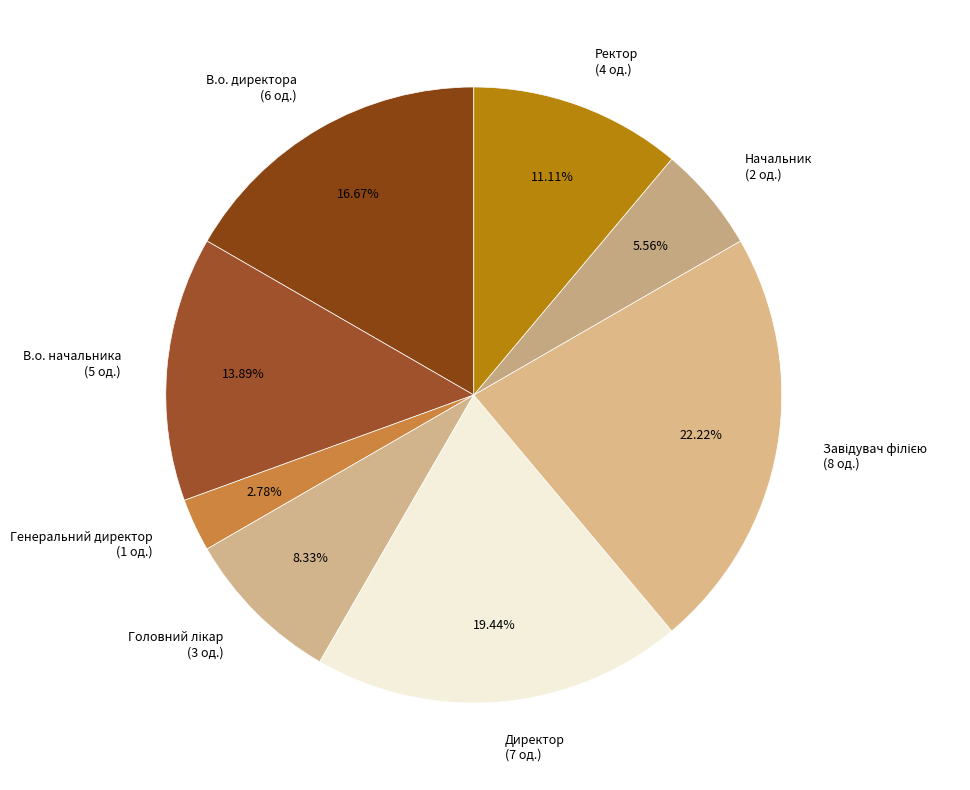

Which has a higher value, В.о. начальника (5 од.) or В.о. директора (6 од.)?

В.о. директора (6 од.)